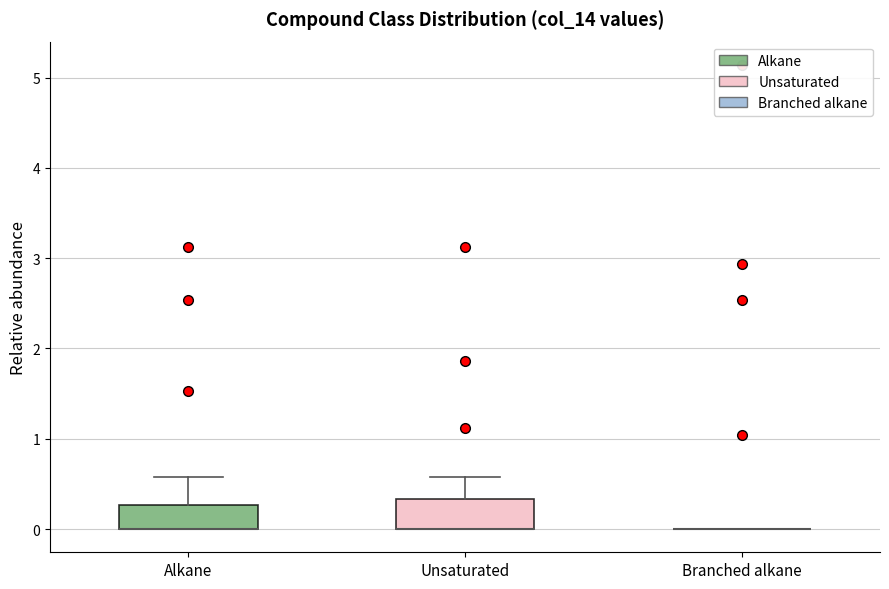

Reading left to right, transcribe this box plot: for each box, give where its median line is, the range the box spans, and where its two whiskers end, as read against the y-axis. The values are not printed on the chart, so give them approximately, as read against the axis.

Alkane: median 0.0 (drawn on the box's lower edge), box 0.0 to 0.3, whiskers 0.0 to 0.6
Unsaturated: median 0.0 (drawn on the box's lower edge), box 0.0 to 0.3, whiskers 0.0 to 0.6
Branched alkane: box collapsed to a line at 0.0, whiskers 0.0 to 0.0